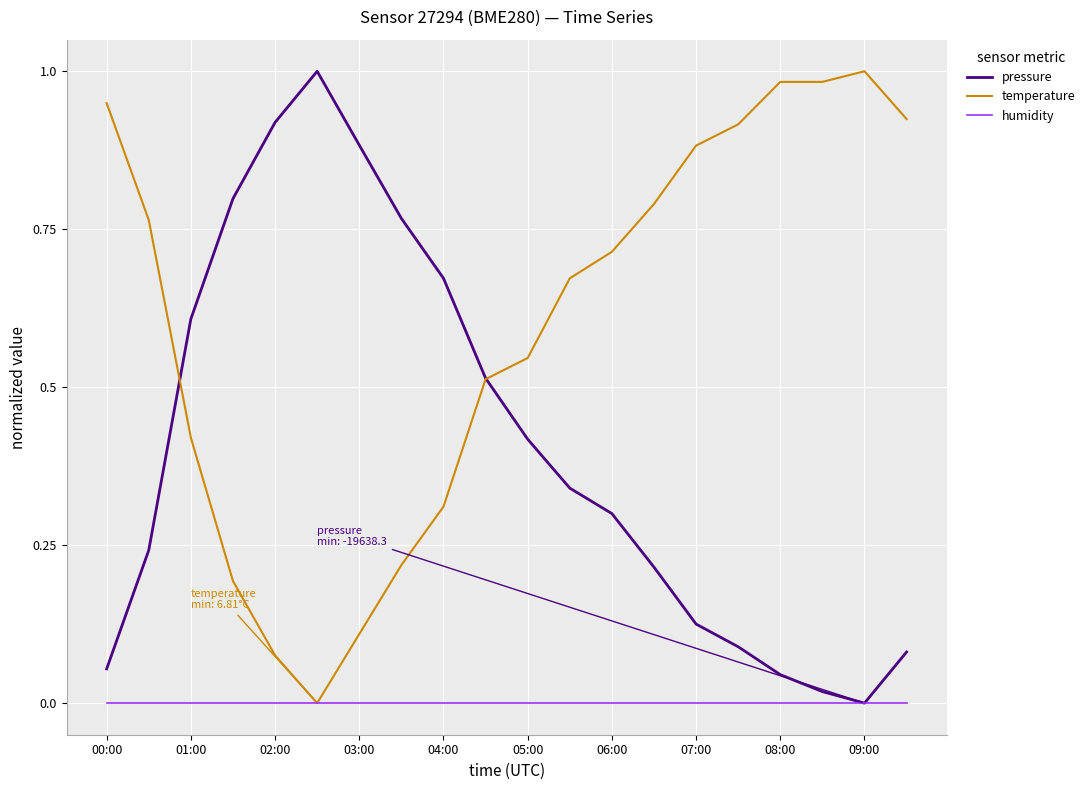

Rank the series by their average value, from highest to lowest.

temperature, pressure, humidity